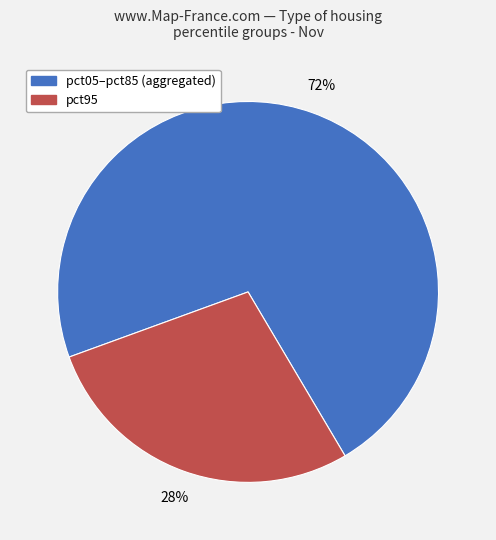

To the nearest percent, what percentage of the pie is pct95?

28%